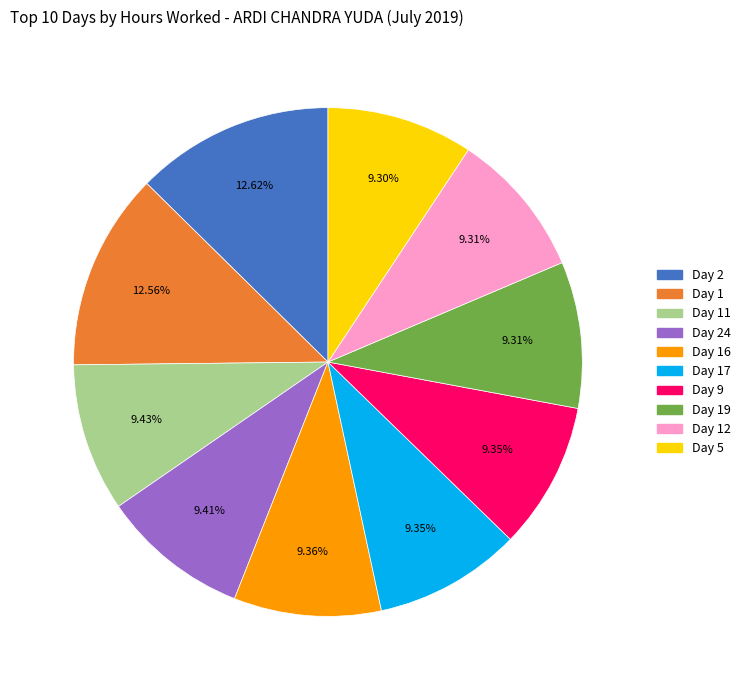

How many segments does this pie chart have?

10